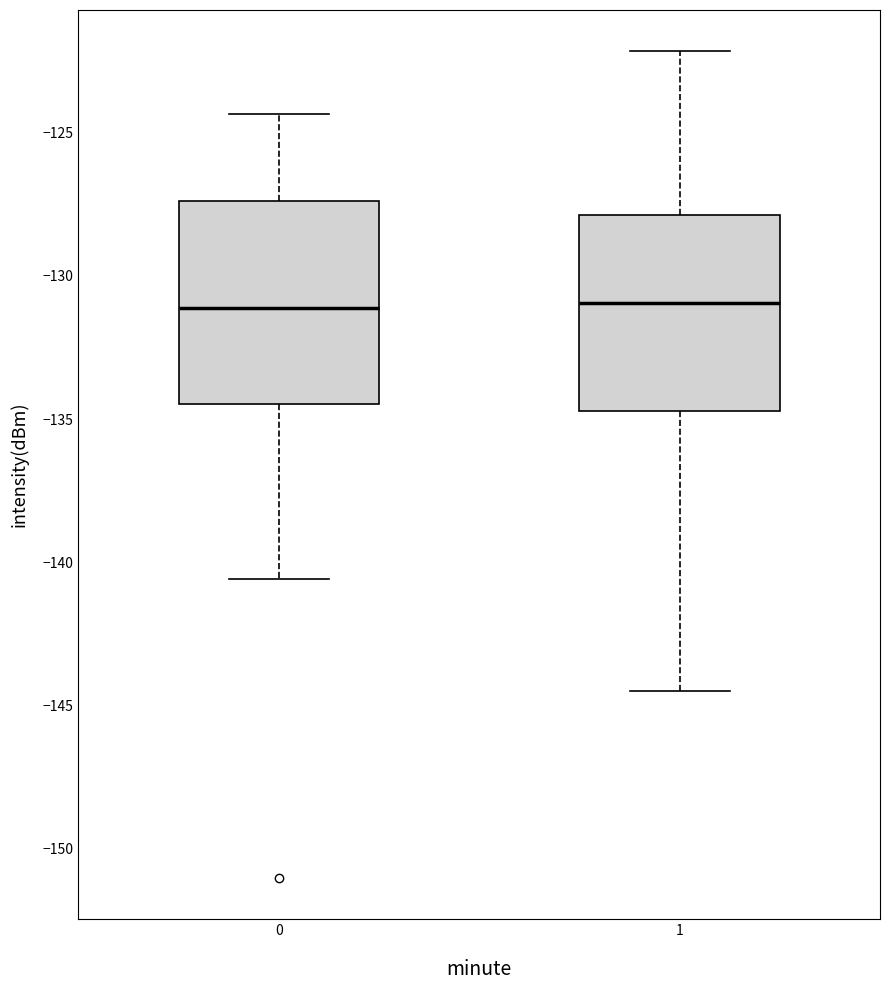

Reading left to right, transcribe this box plot: for each box, give where its median line is, the range the box spans, and where its two whiskers end, as read against the y-axis. The values are not printed on the chart, so give them approximately, as read against the axis.

0: median -131.0, box -134.5 to -127.5, whiskers -140.5 to -124.5
1: median -131.0, box -134.5 to -128.0, whiskers -144.5 to -122.0